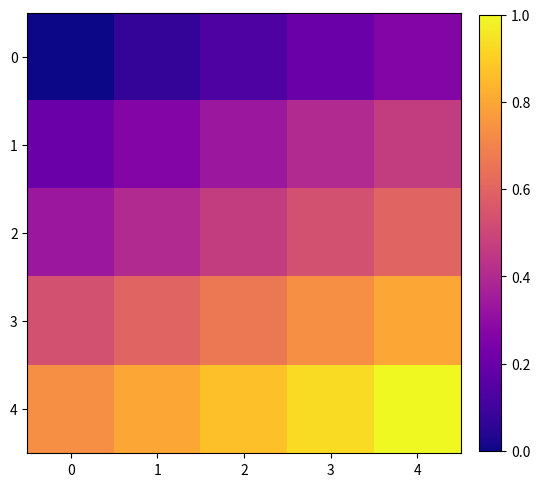

Which series has the largest total across all categories?

4